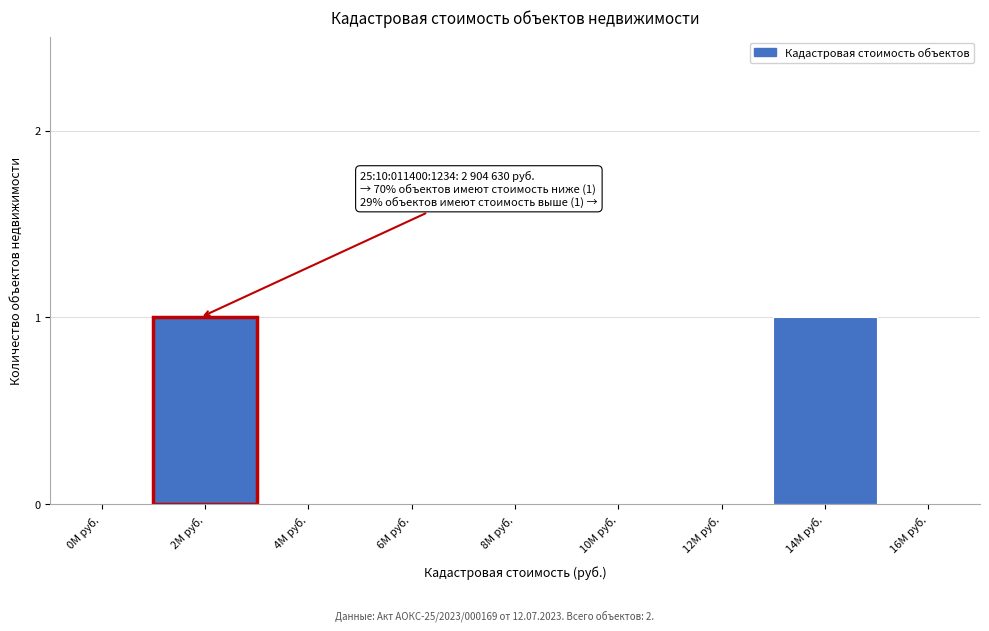

Reading left to right, transcribe all the data shown in this chart.

0М руб.=0	2М руб.=1	4М руб.=0	6М руб.=0	8М руб.=0	10М руб.=0	12М руб.=0	14М руб.=1	16М руб.=0